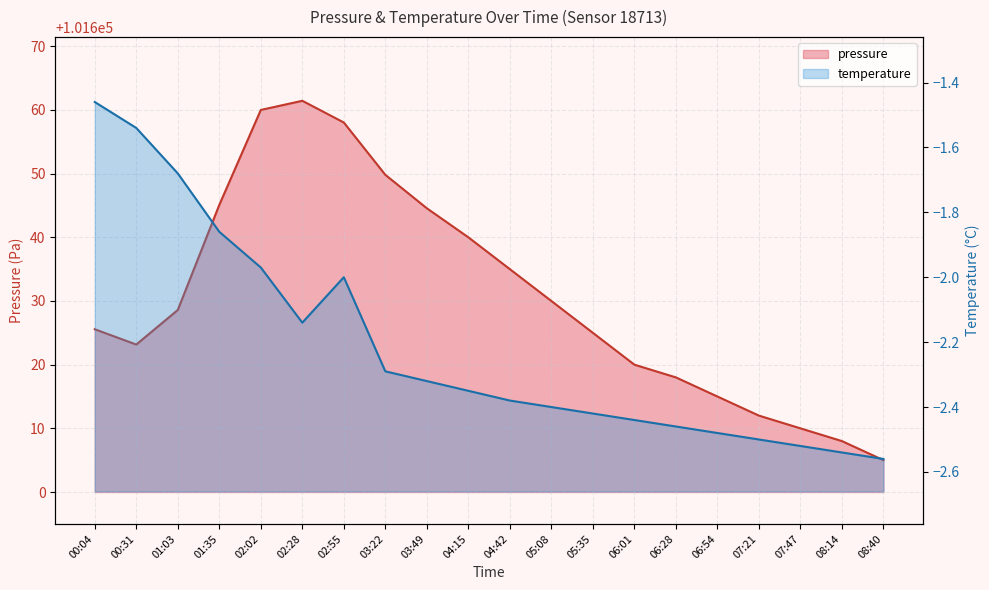

What is the label of the 1st point from the left?

00:04